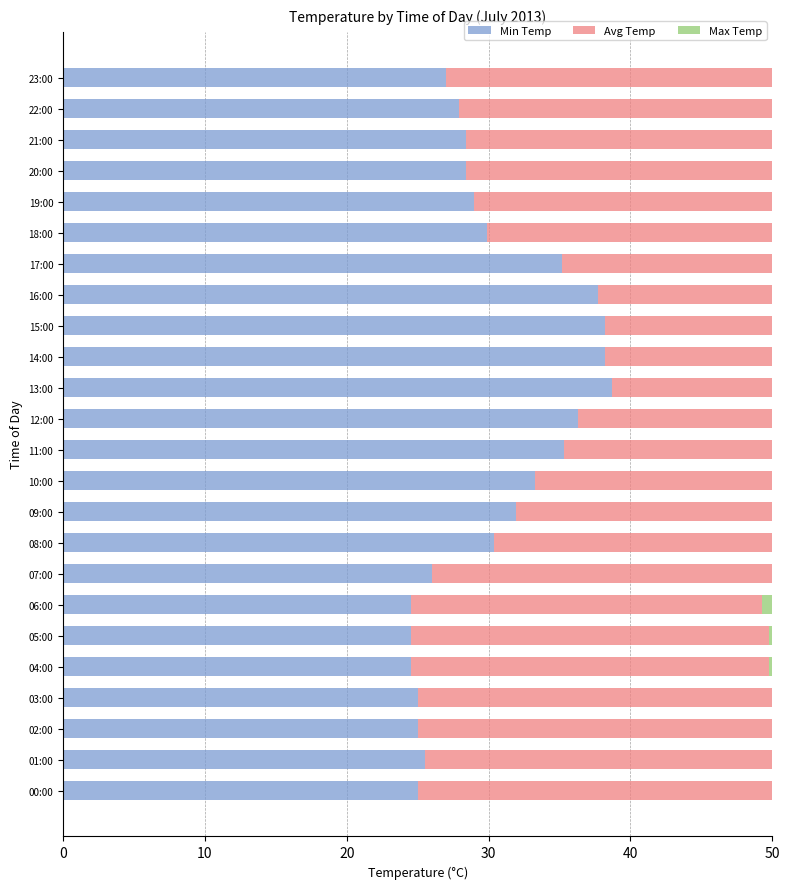

How many values in the Min Temp series are below 29?

12